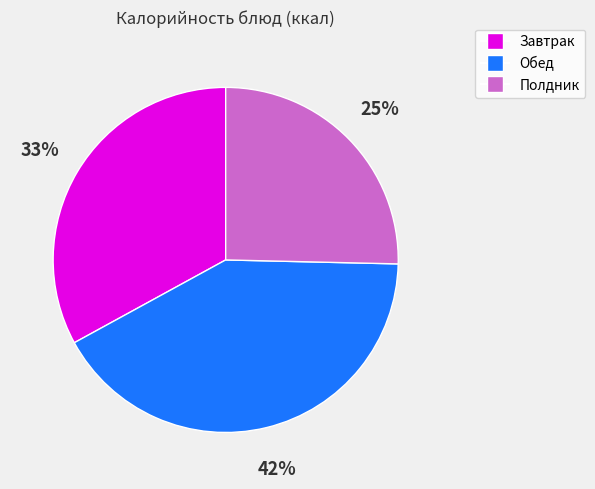

To the nearest percent, what portion does Полдник represent?

25%